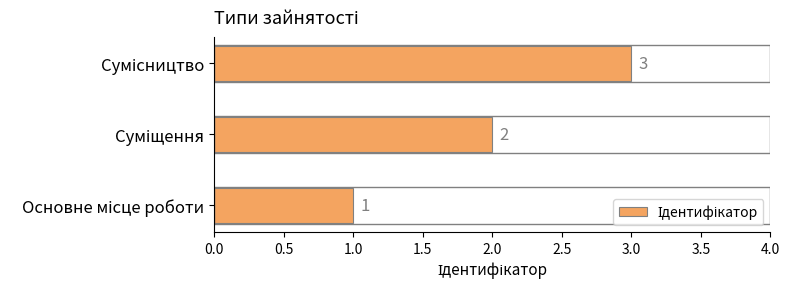

What is the maximum value shown in the chart?

3